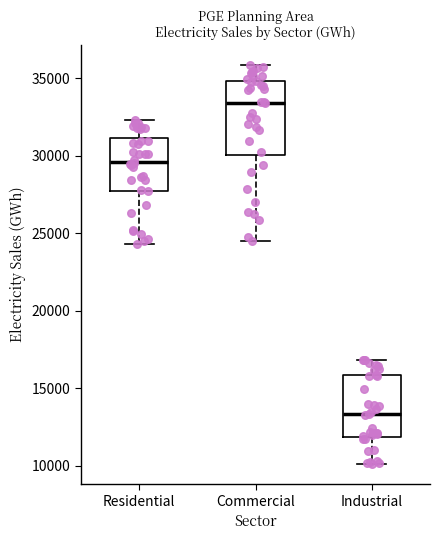

Reading left to right, read every box against the y-axis: the position of its median line, the range the box covers, and the ends of its whiskers. The values are not printed on the chart, so give them approximately, as read against the axis.

Residential: median 29500, box 28000 to 31000, whiskers 24500 to 32500
Commercial: median 33500, box 30000 to 35000, whiskers 24500 to 36000
Industrial: median 13500, box 12000 to 16000, whiskers 10000 to 17000